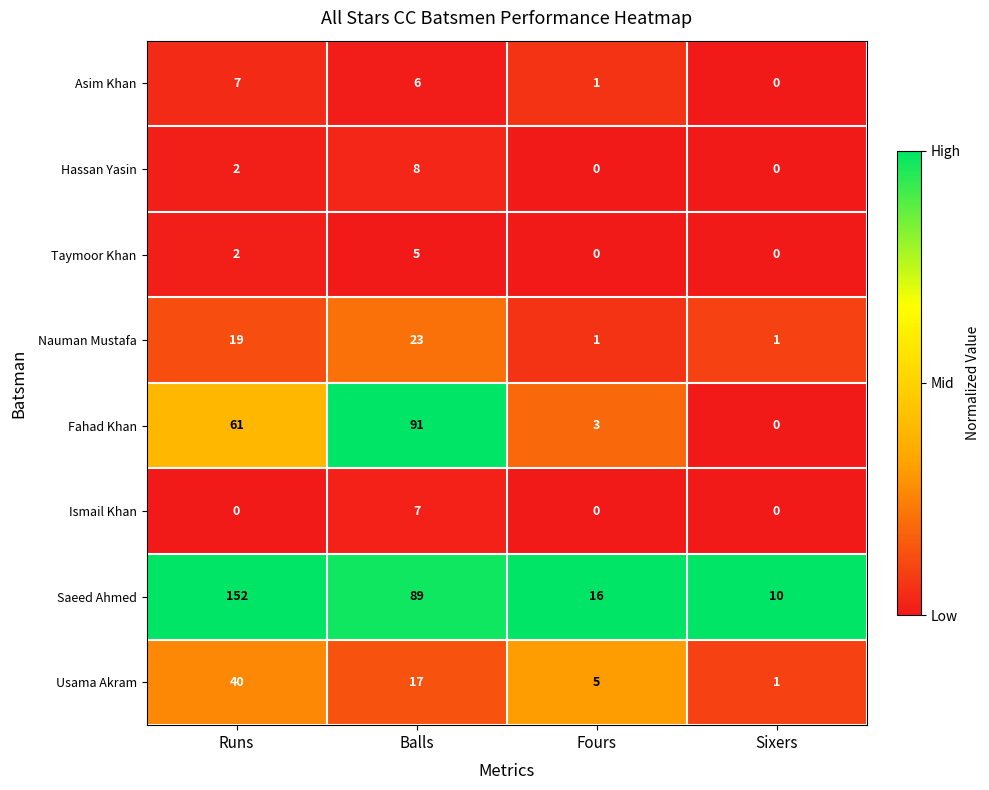

Which series has the largest range (max minus min)?

Saeed Ahmed